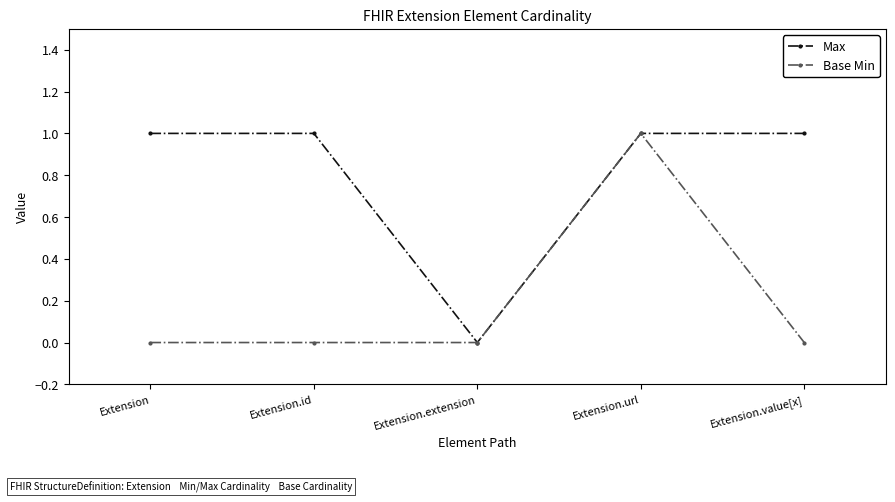

Is the value of Base Min at Extension greater than the value of Max at Extension.id?

No